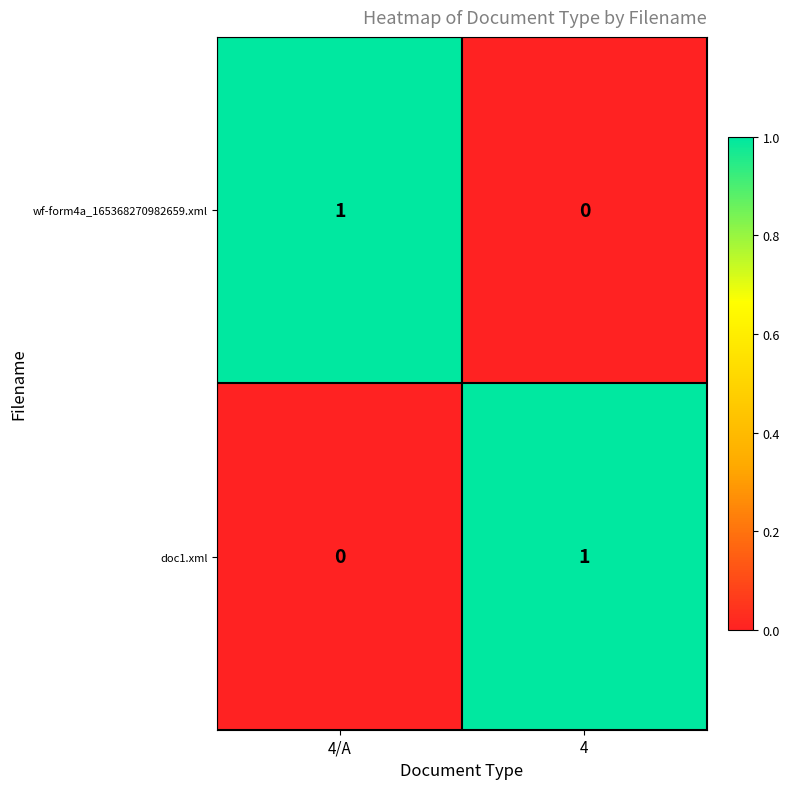

How many positive values does the wf-form4a_165368270982659.xml series have?

1